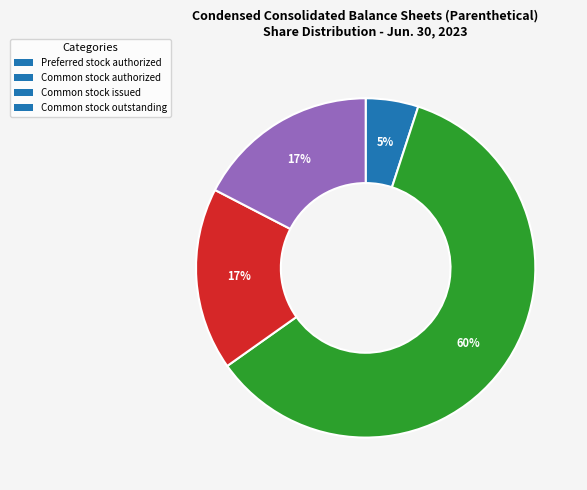

True or false: Common stock outstanding accounts for 5% of the total.

False